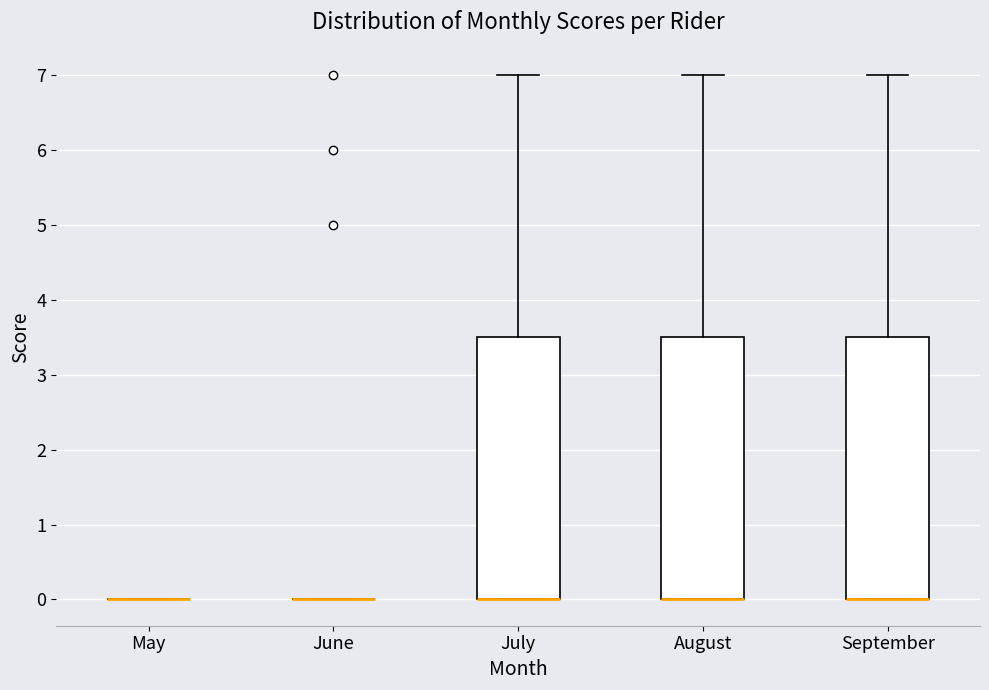

Reading left to right, read every box against the y-axis: the position of its median line, the range the box covers, and the ends of its whiskers. The values are not printed on the chart, so give them approximately, as read against the axis.

May: box collapsed to a line at 0.0, whiskers 0.0 to 0.0
June: box collapsed to a line at 0.0, whiskers 0.0 to 0.0
July: median 0.0 (drawn on the box's lower edge), box 0.0 to 3.5, whiskers 0.0 to 7.0
August: median 0.0 (drawn on the box's lower edge), box 0.0 to 3.5, whiskers 0.0 to 7.0
September: median 0.0 (drawn on the box's lower edge), box 0.0 to 3.5, whiskers 0.0 to 7.0